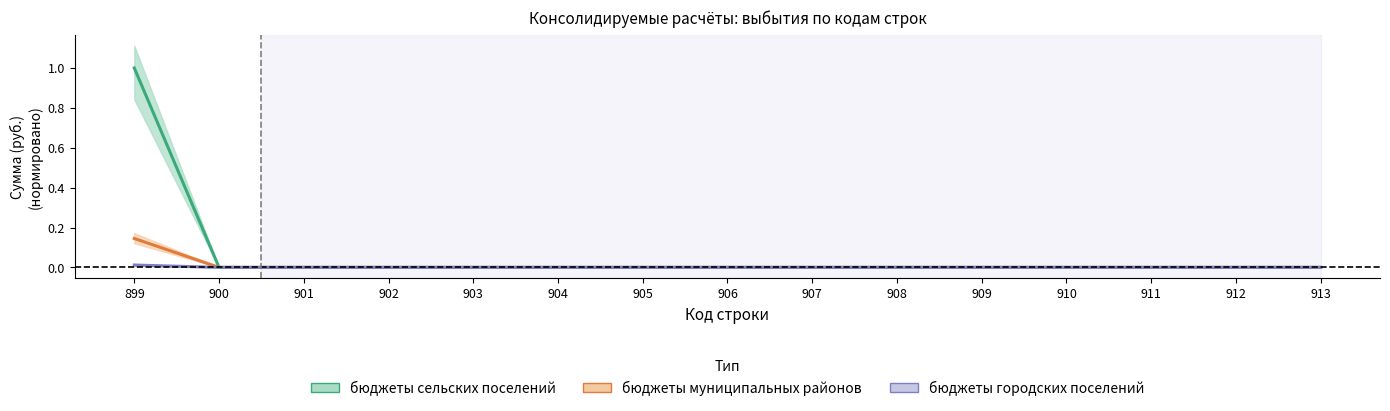

Rank the categories by бюджеты городских поселений value from lowest to highest.

900, 901, 902, 903, 904, 905, 906, 907, 908, 909, 910, 911, 912, 913, 899